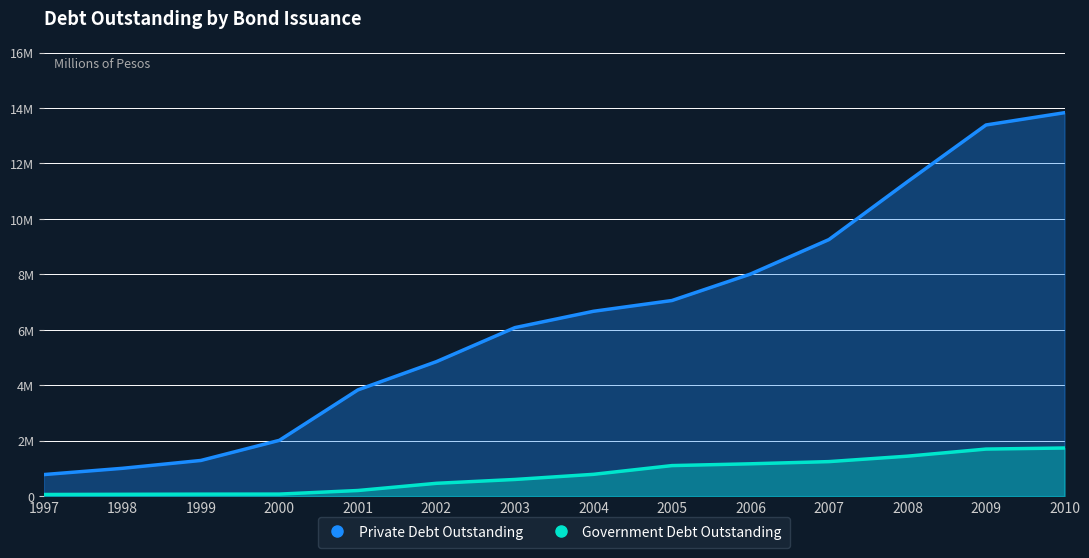

Reading left to right, what are all the values shown in this chart?

Private Debt Outstanding: 1997=777556	1998=1003152	1999=1286751	2000=2012851	2001=3832083	2002=4850904	2003=6078928	2004=6668071	2005=7056292	2006=8010836	2007=9255348	2008=11342357	2009=13388788	2010=13831766
Government Debt Outstanding: 1997=58746	1998=65465	1999=71386	2000=73333	2001=202626	2002=462545	2003=601072	2004=786277	2005=1101562	2006=1166101	2007=1245141	2008=1441439	2009=1697374	2010=1736335